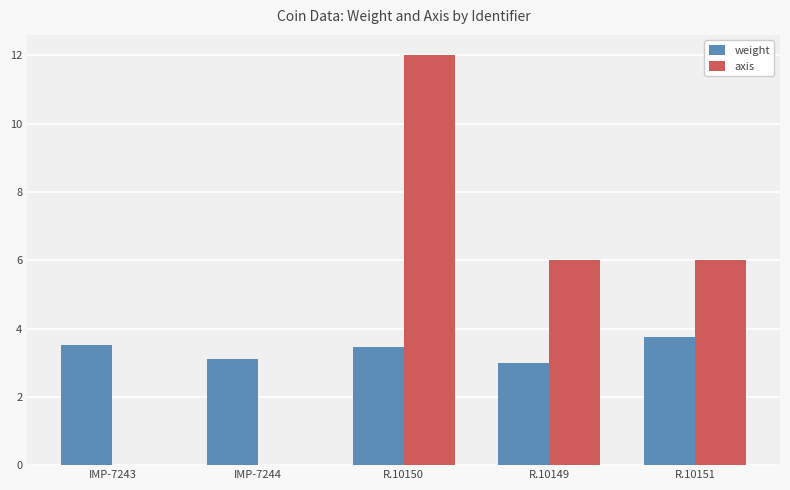

How many series are shown in this chart?

2